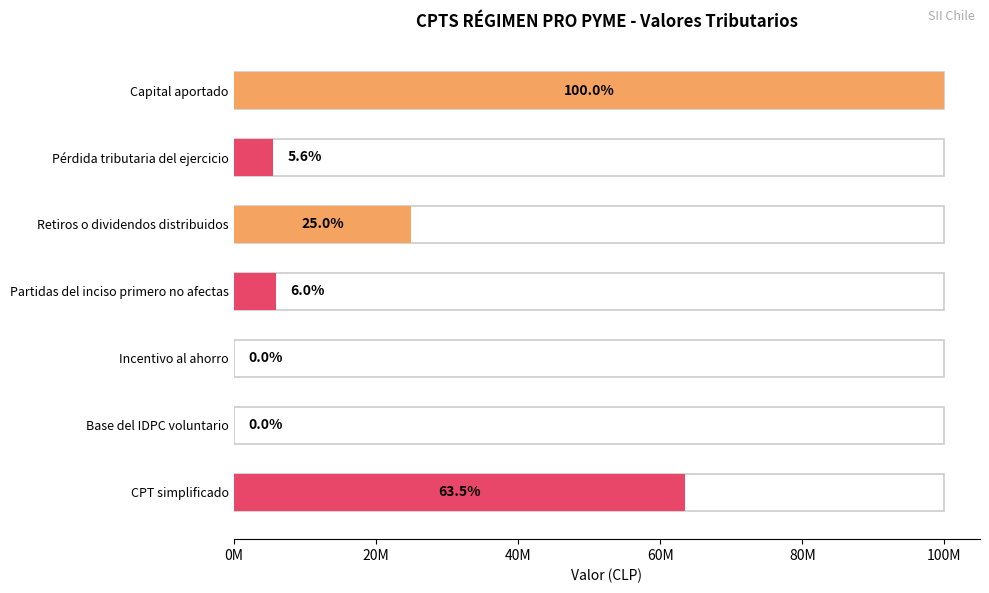

What is the greatest value displayed?

100000000.0